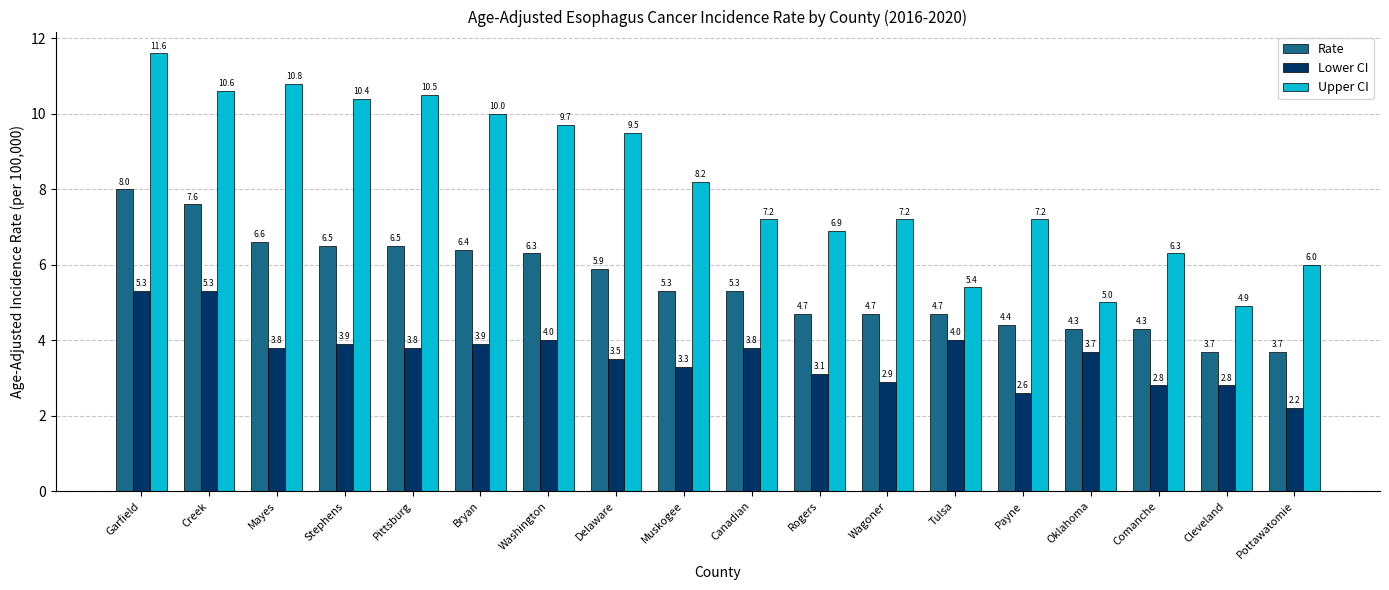

How many bars are there in total?

54